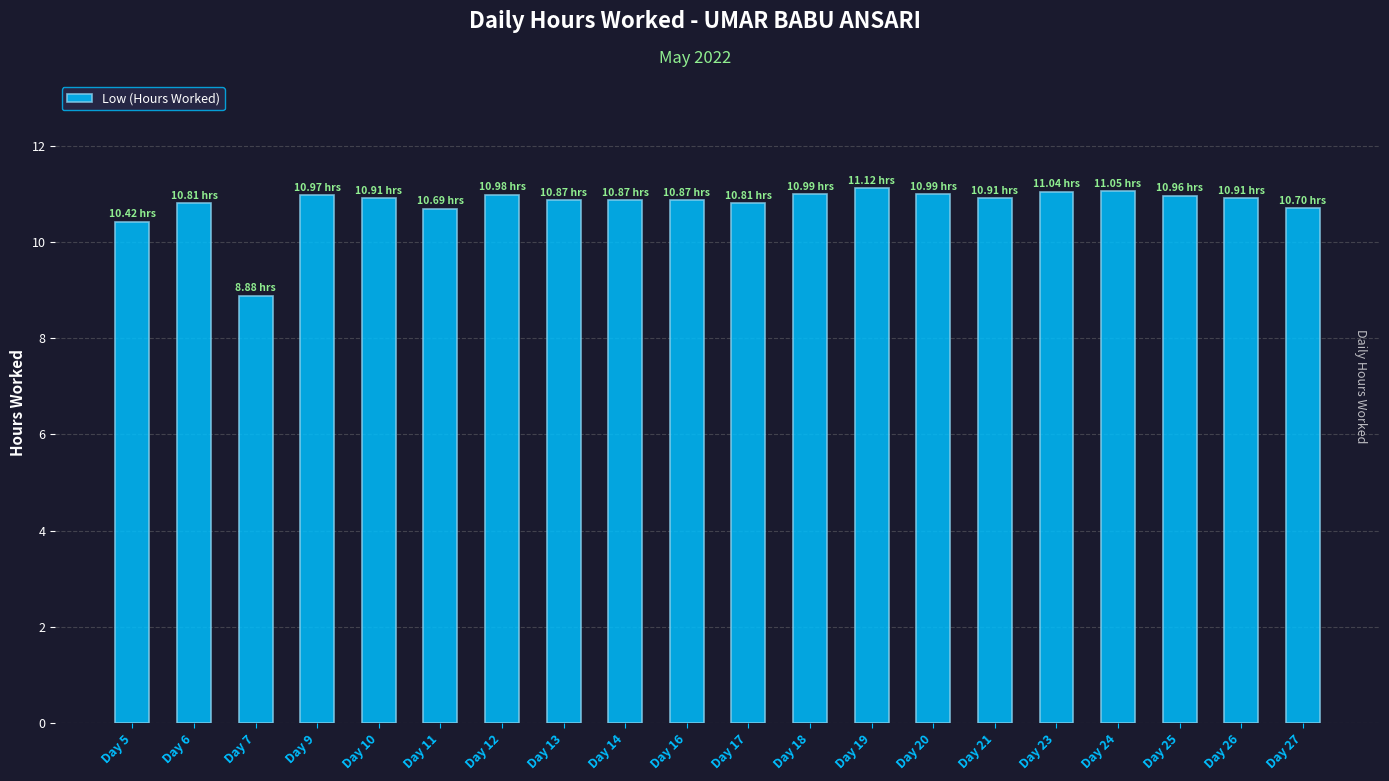

The chart shows a value of 6.0 at Day 26. True or false?

False